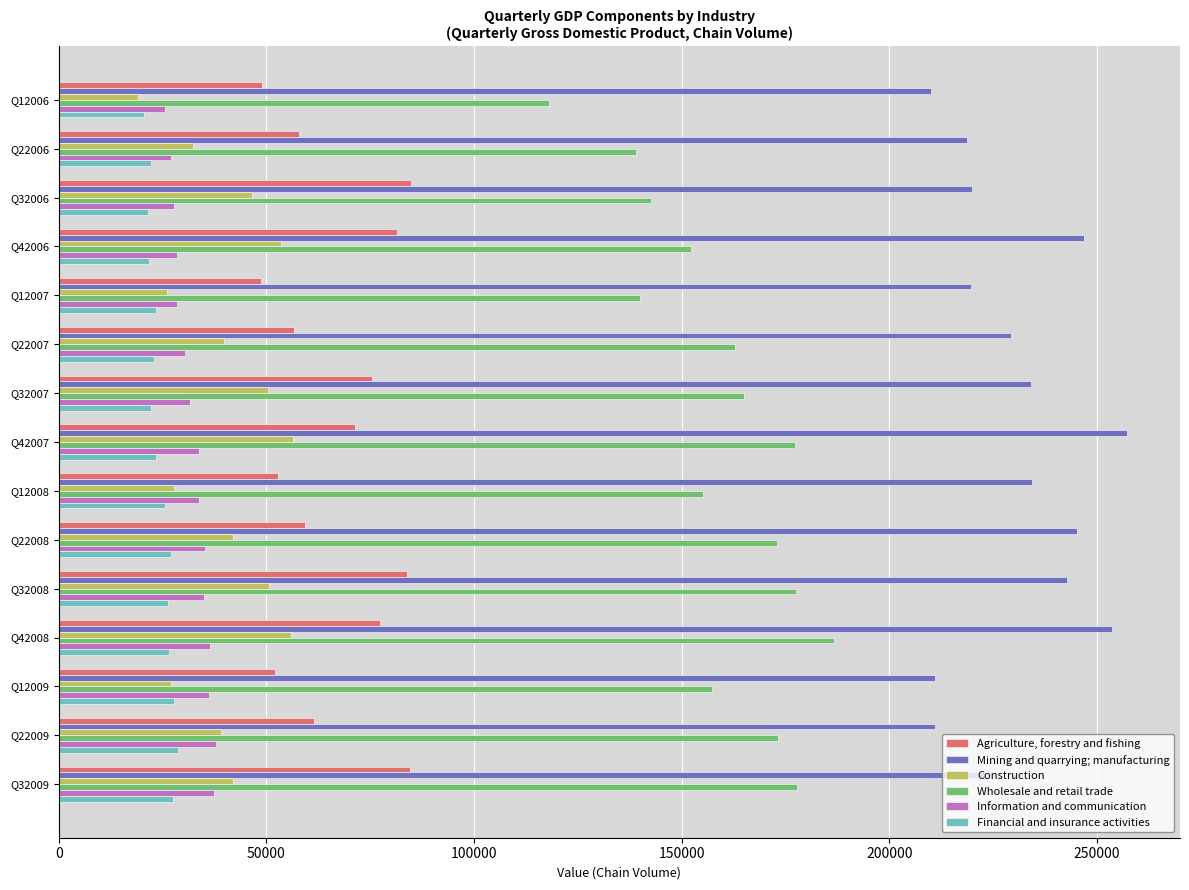

How many series are shown in this chart?

6